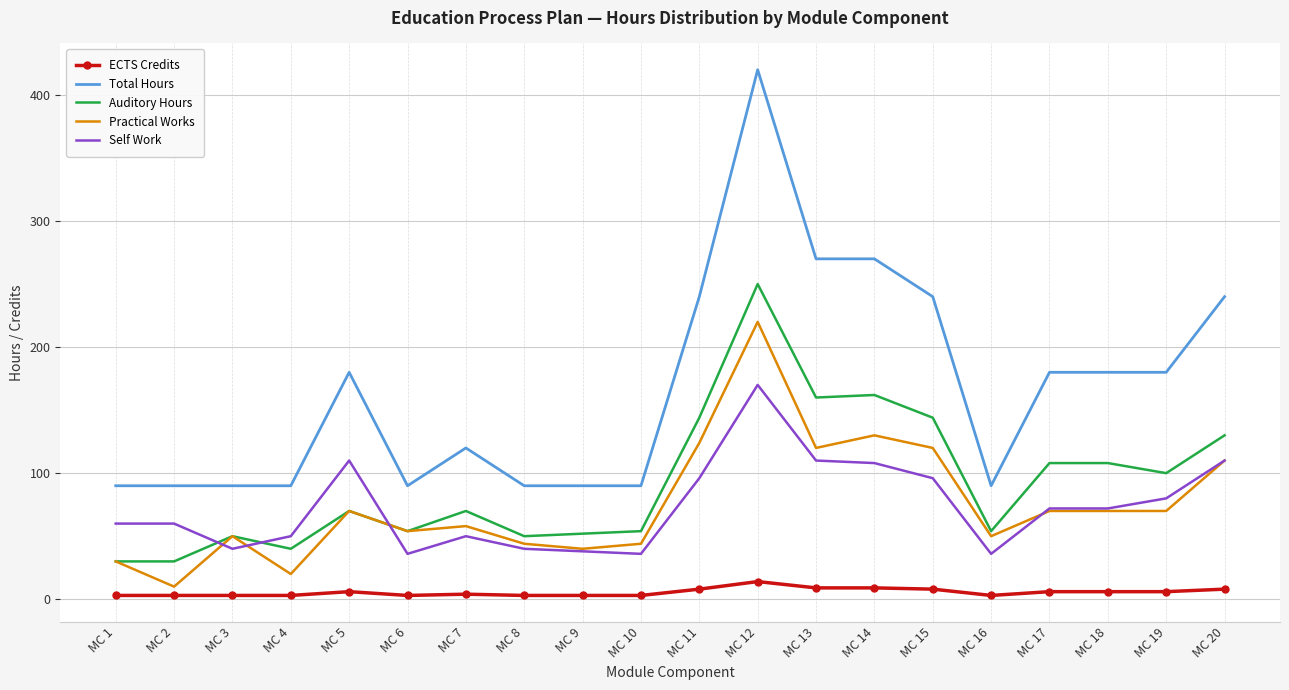

The ECTS Credits series shows 3 at MC 10. True or false?

True